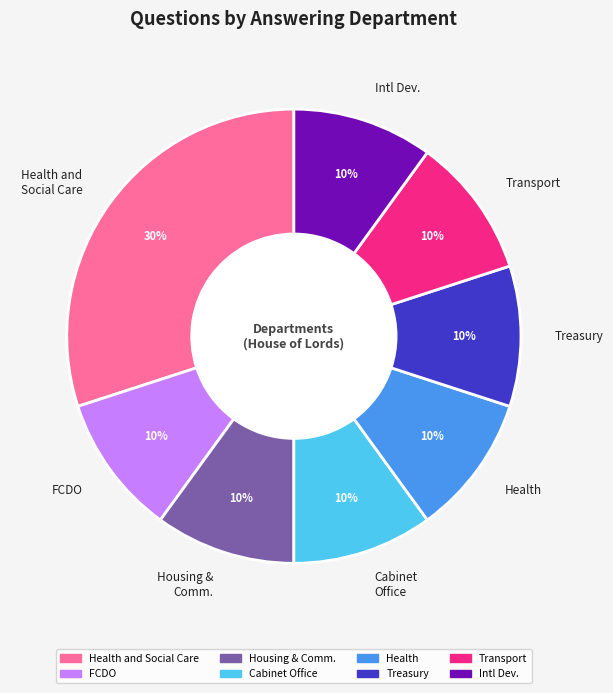

What percentage is the Transport slice, to the nearest percent?

10%